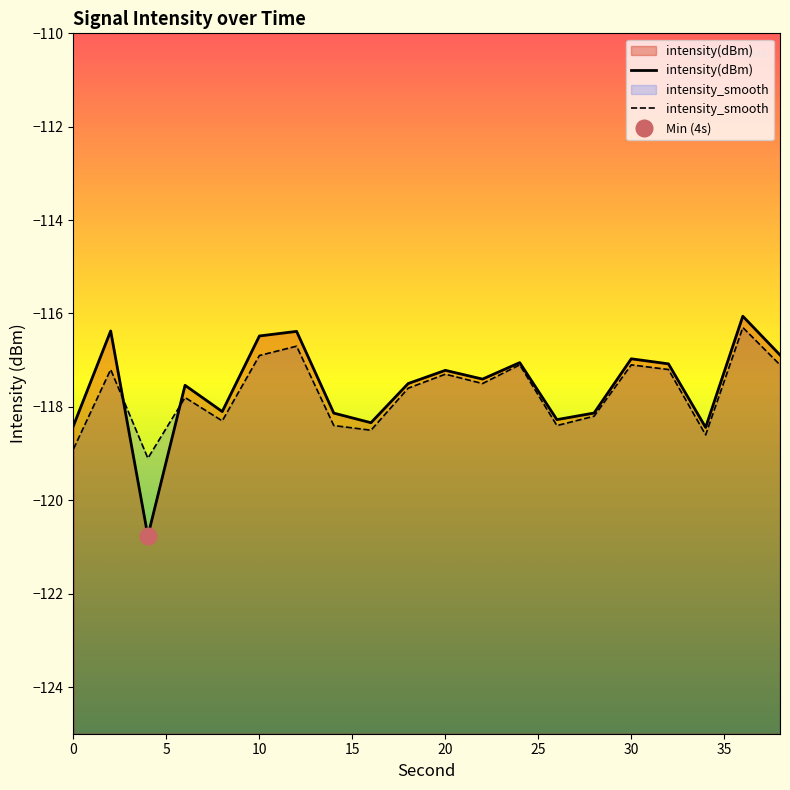

What is the maximum value for intensity_smooth?

-116.3